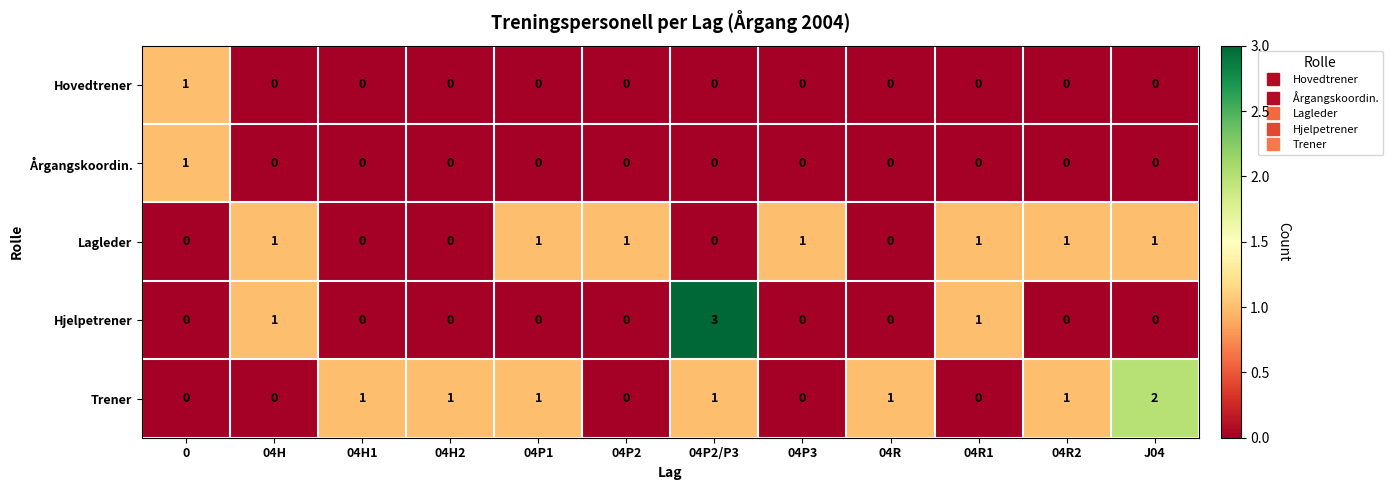

Which label corresponds to the largest value in the chart?

04P2/P3